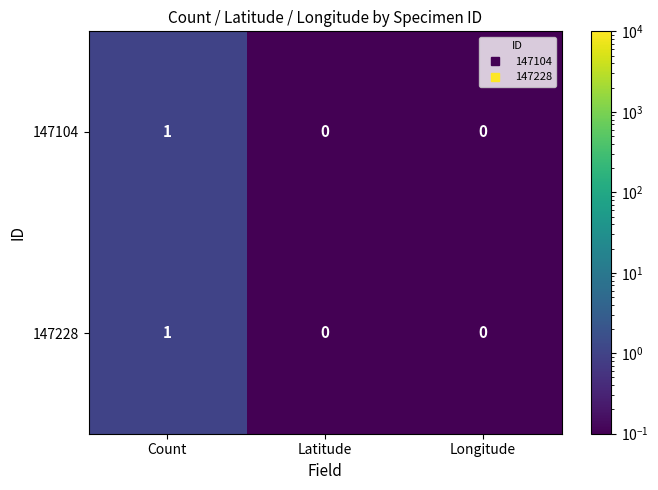

Which category has the highest value in the 147228 series?

Count